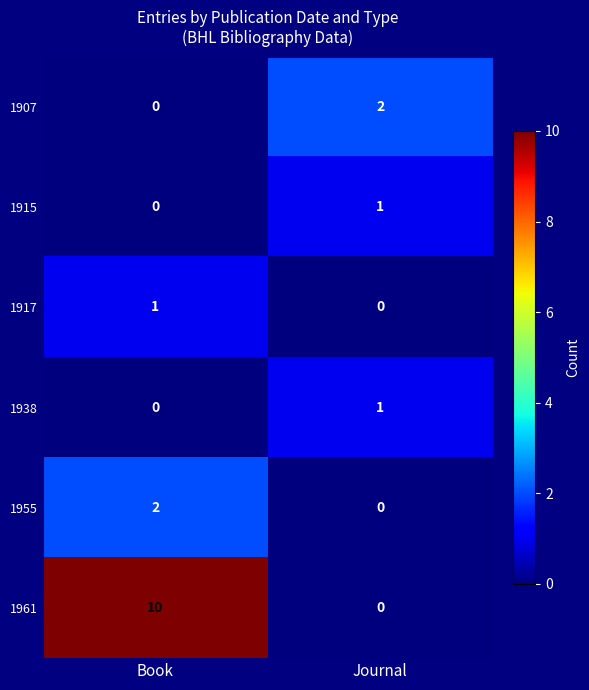

Rank the categories by 1961 value from highest to lowest.

Book, Journal